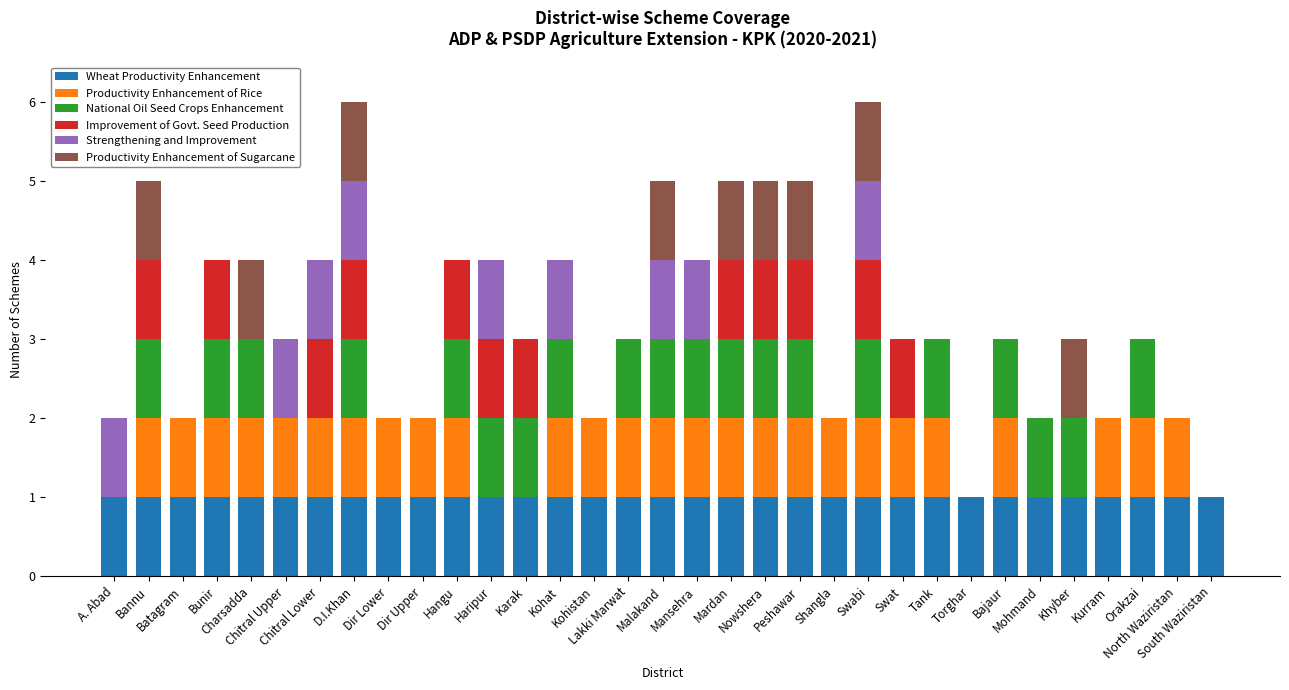

What is the sum of all Wheat Productivity Enhancement values?

33